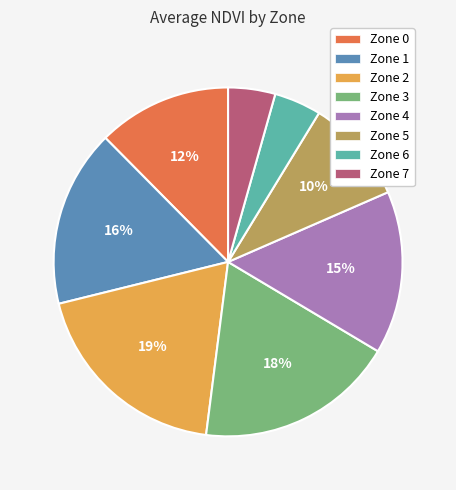

Is it true that Zone 6 is 4% of the pie?

True